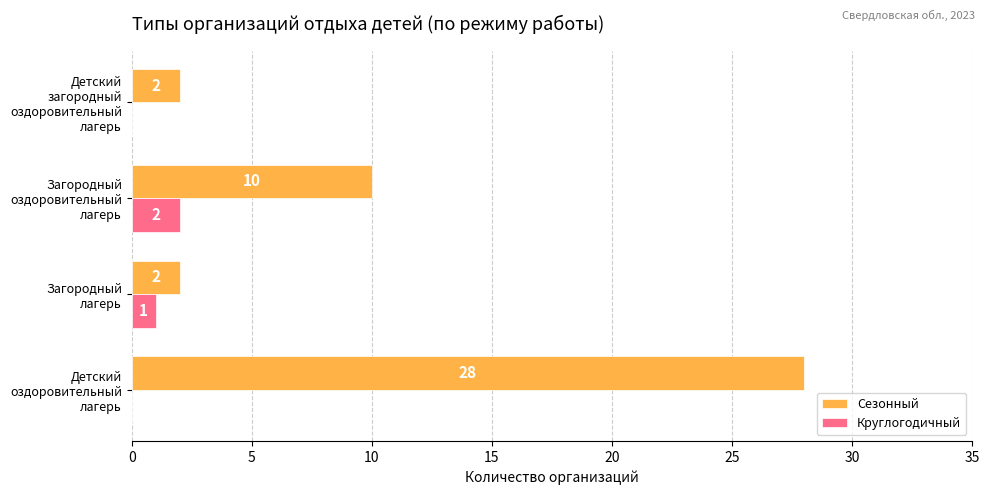

Which series has the largest total across all categories?

Сезонный